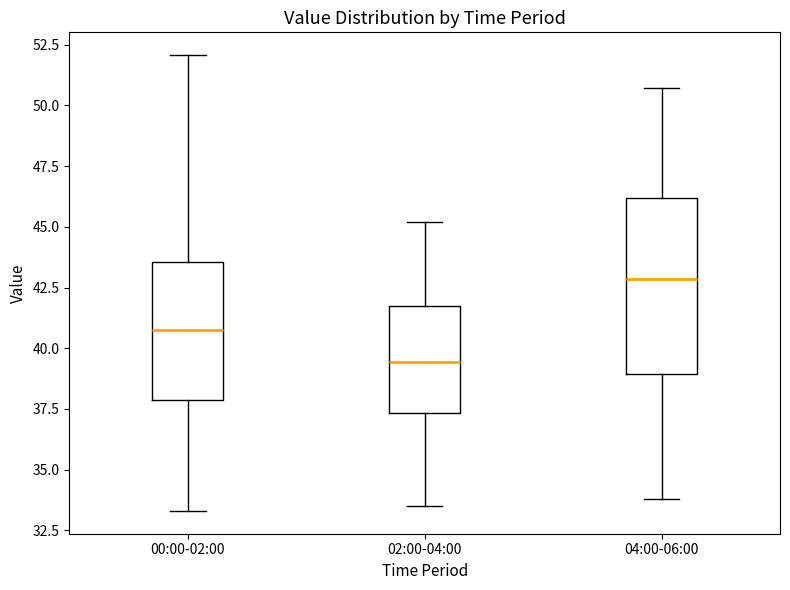

Where does the upper whisker of the box for 02:00-04:00 end on the y-axis? The values are not printed on the chart, so give them approximately, as read against the axis.

45.0